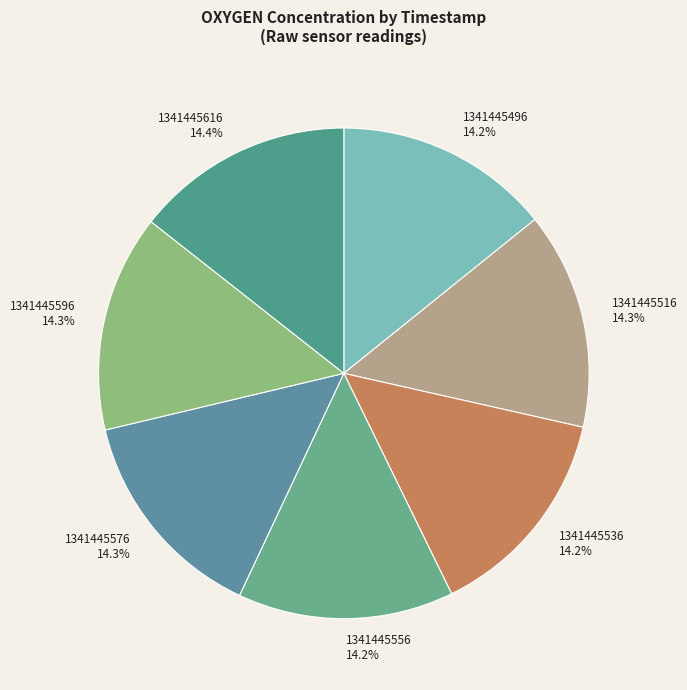

Count the number of slices in the pie.

7